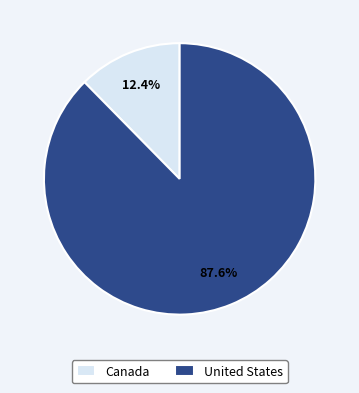

Which category has the biggest portion of the pie?

United States